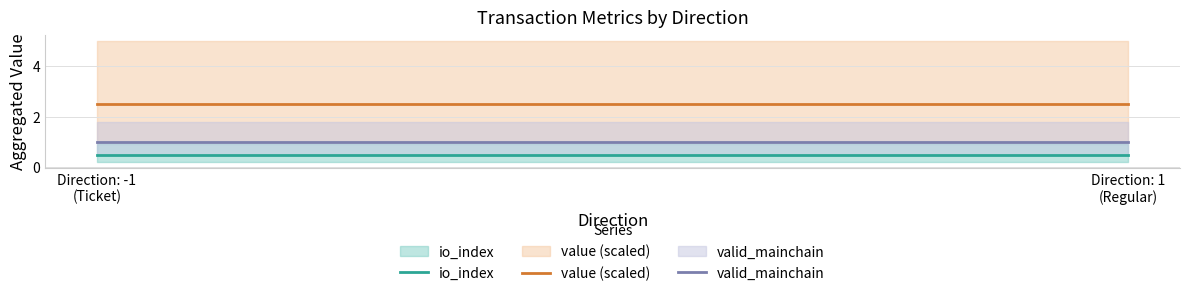

At how many categories does at least one series exceed 1?

2